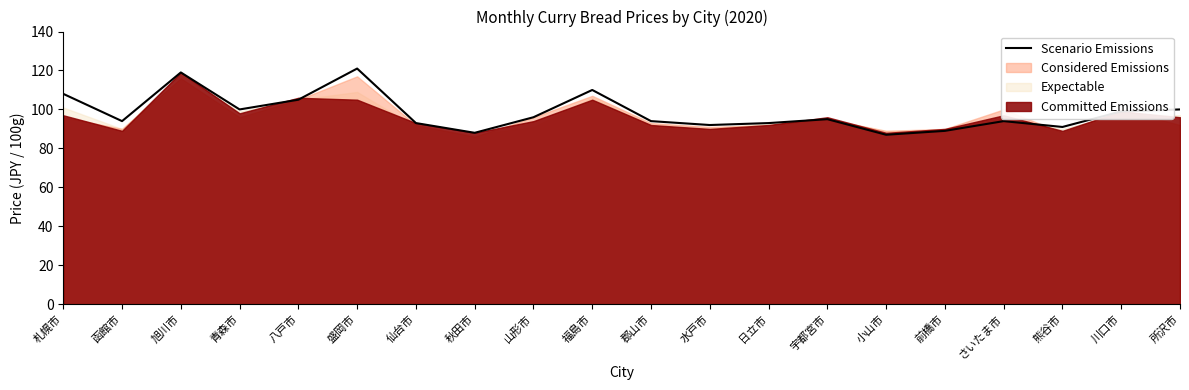

Approximately how many times larger is the value at 宇都宮市 compared to 熊谷市?

1.0